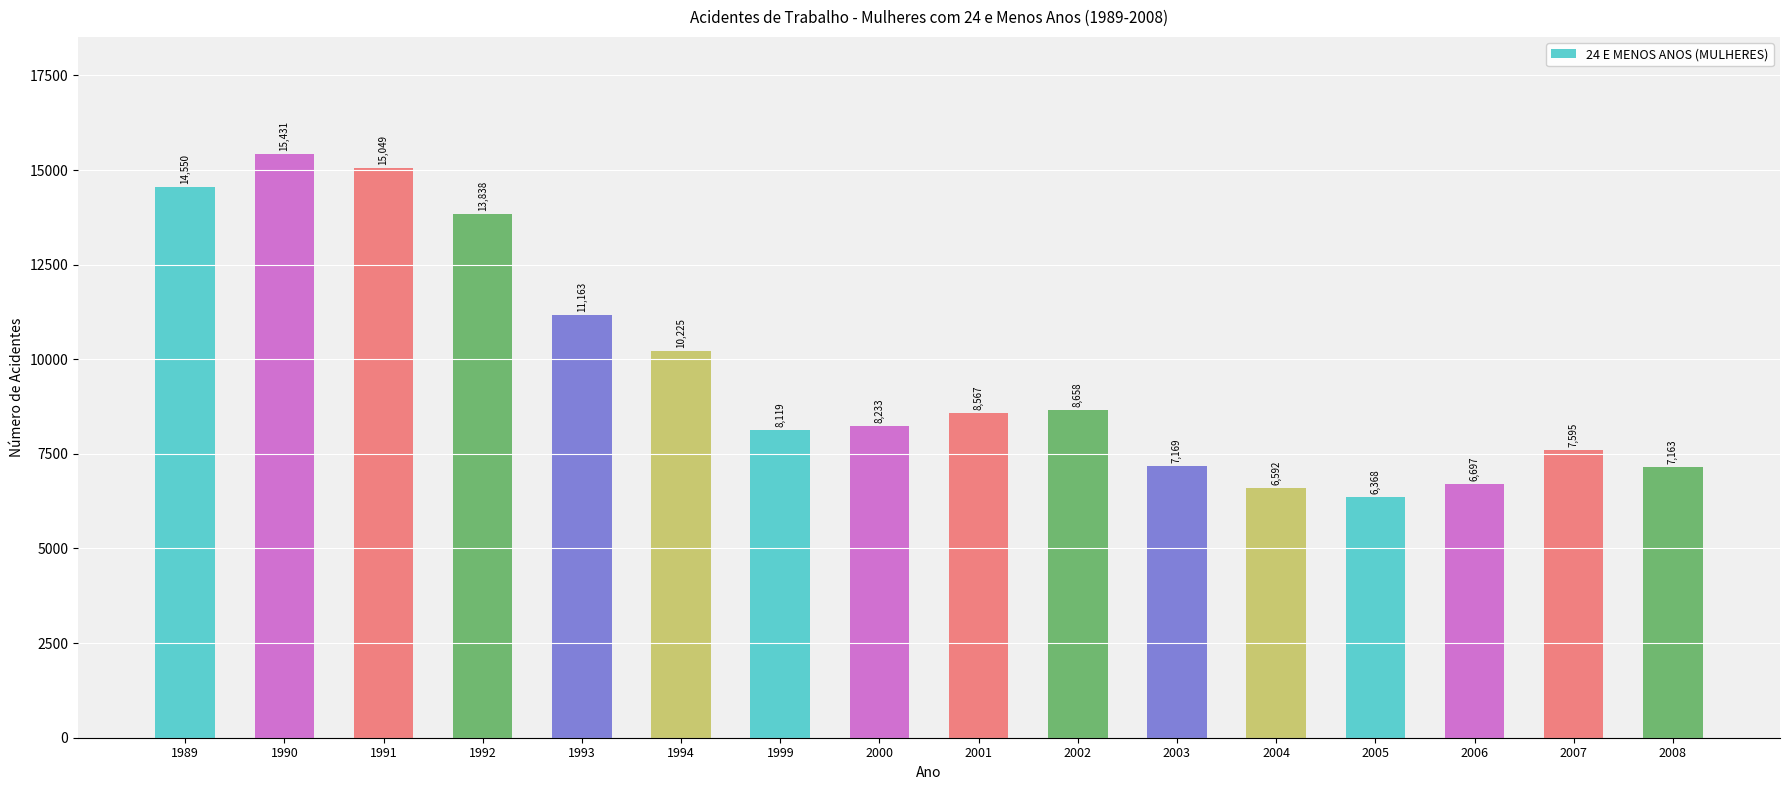

The chart shows a value of 2813 at 2001. True or false?

False